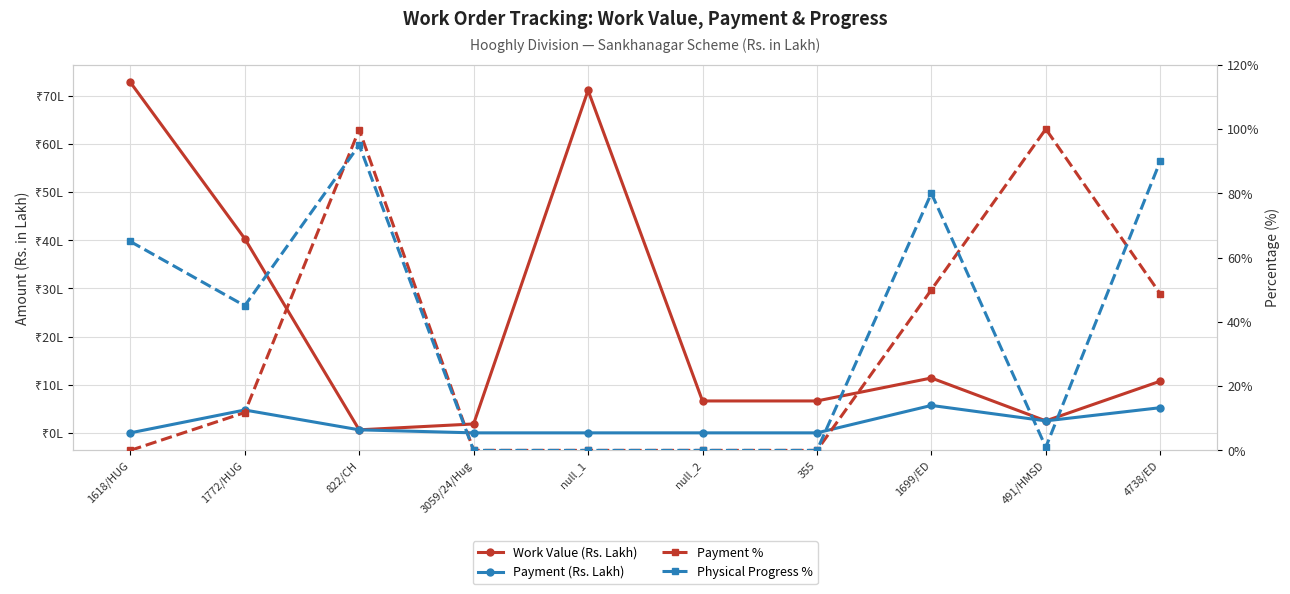

What is the difference between the highest and lowest values at 822/CH?

99.2